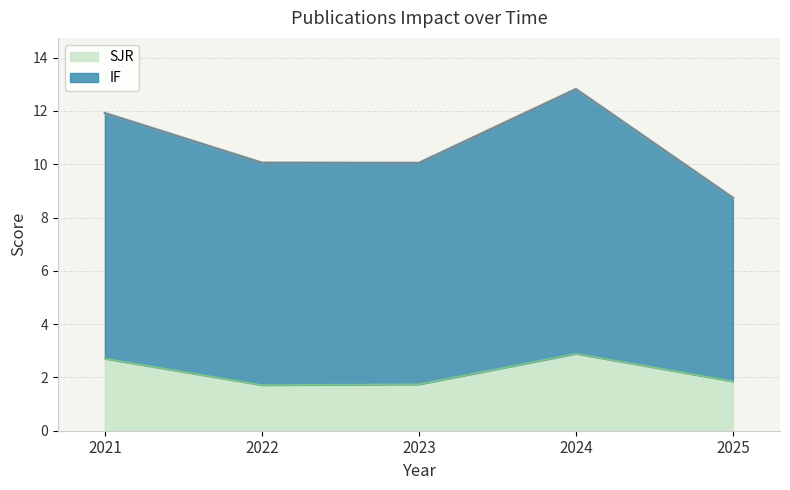

Where is the first local minimum?

2022